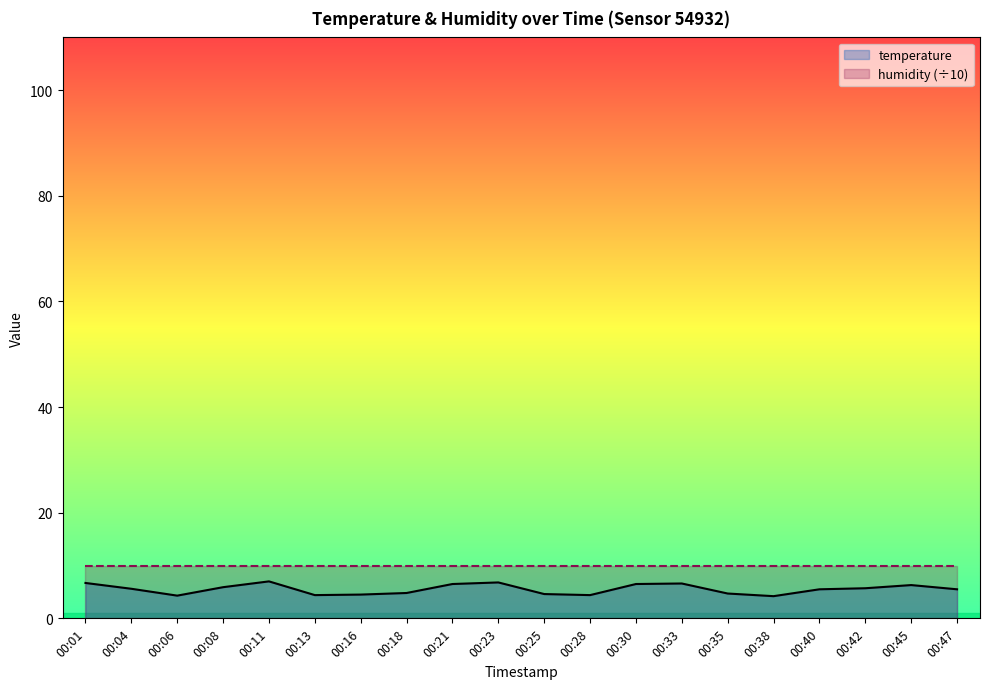

Reading left to right, what are all the values shown in this chart?

6.7	5.6	4.3	5.9	7.0	4.4	4.5	4.8	6.5	6.8	4.6	4.4	6.5	6.6	4.7	4.2	5.5	5.7	6.3	5.5